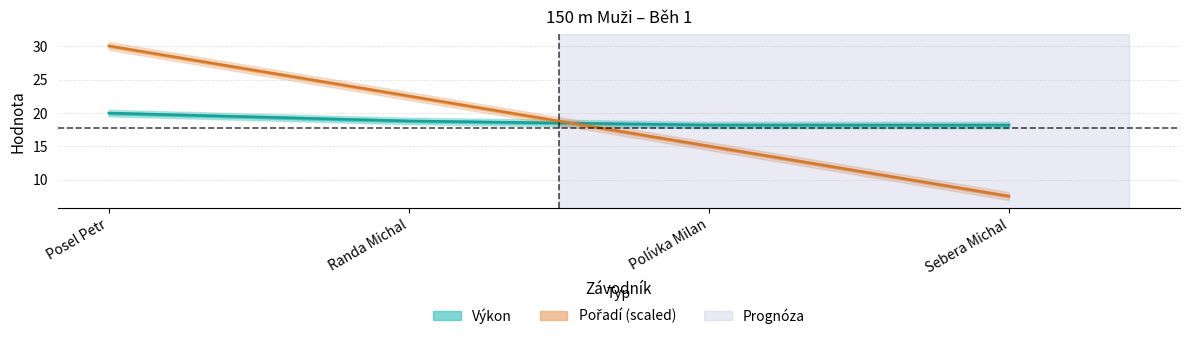

Is this an area chart (filled region under the line)?

No